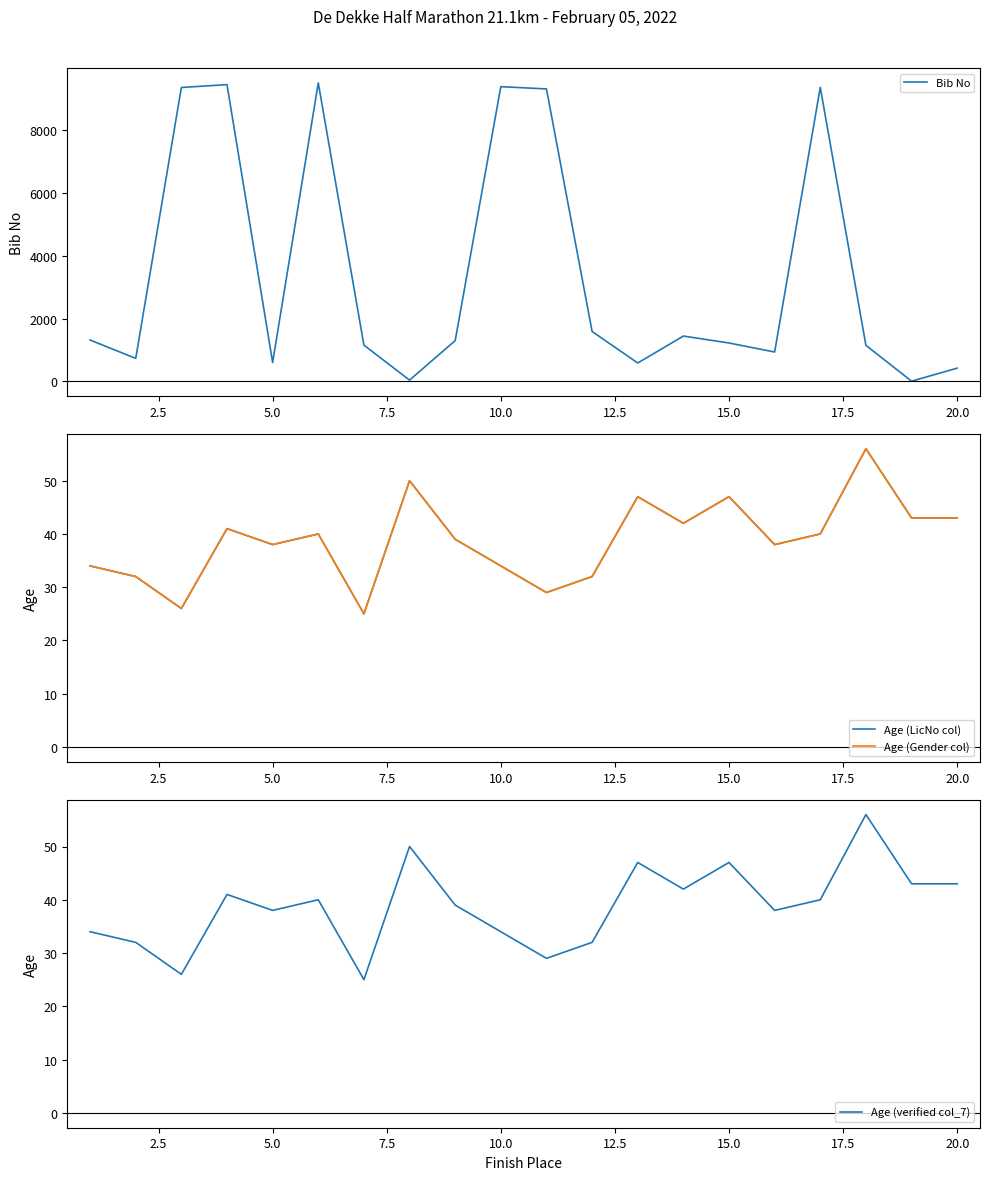

Which has a higher value, 20.0 or 2.5?

20.0